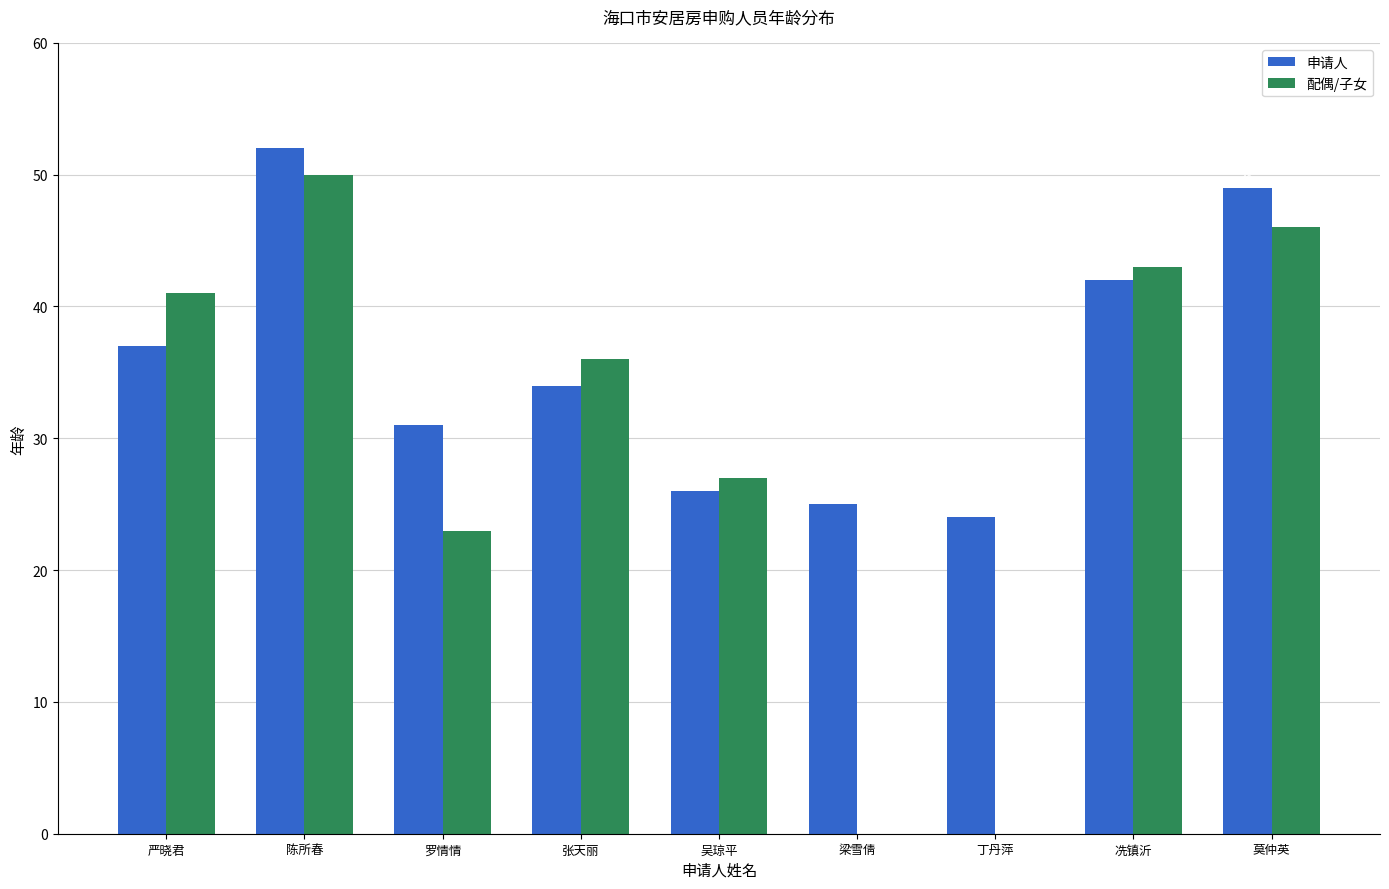

Where does the 配偶/子女 series first go above 36?

严晓君